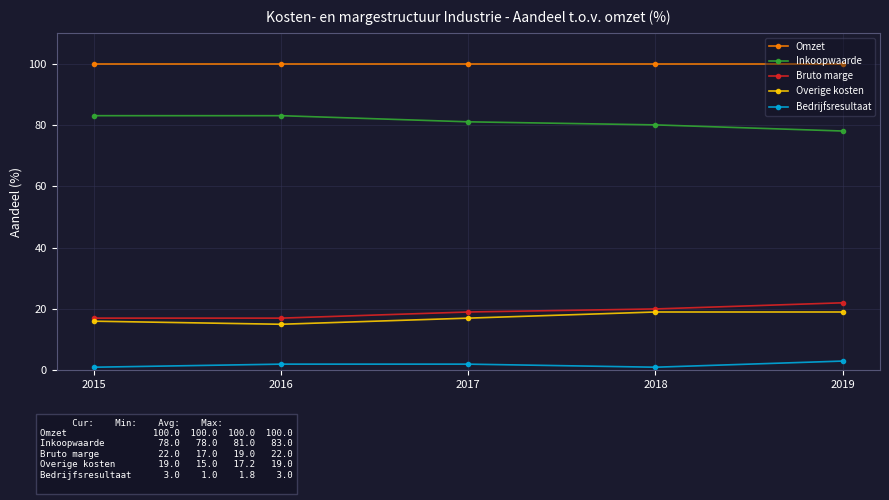

True or false: Overige kosten and Bedrijfsresultaat cross at least once.

False